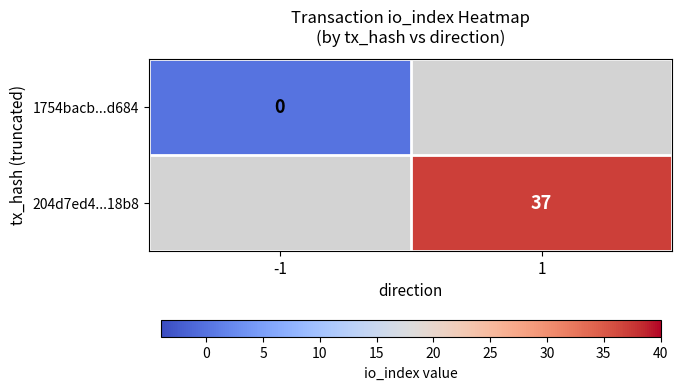

Is the value of 204d7ed4...18b8 at 1 greater than the value of 1754bacb...d684 at -1?

Yes